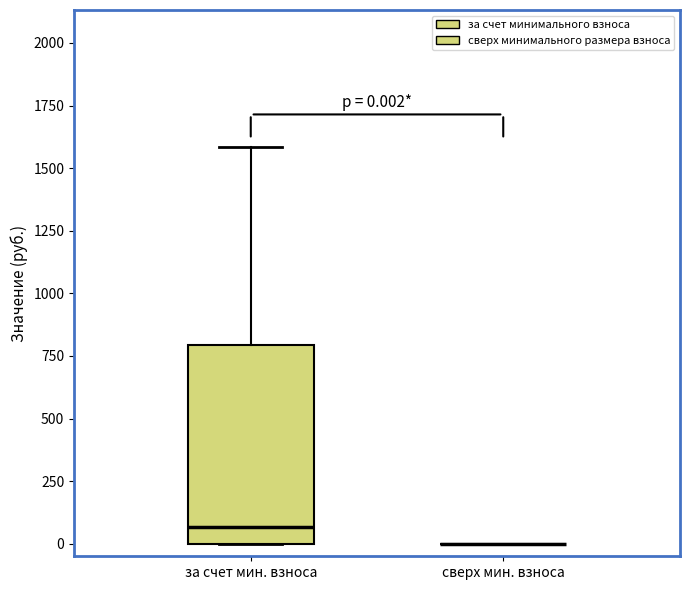

Which box is the tallest, from its lower edge to its upper edge?

за счет мин. взноса